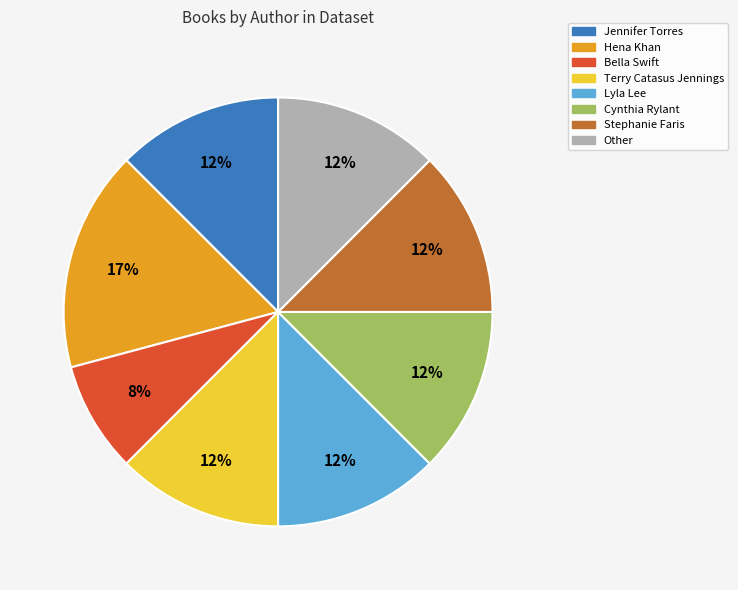

Count the number of slices in the pie.

8